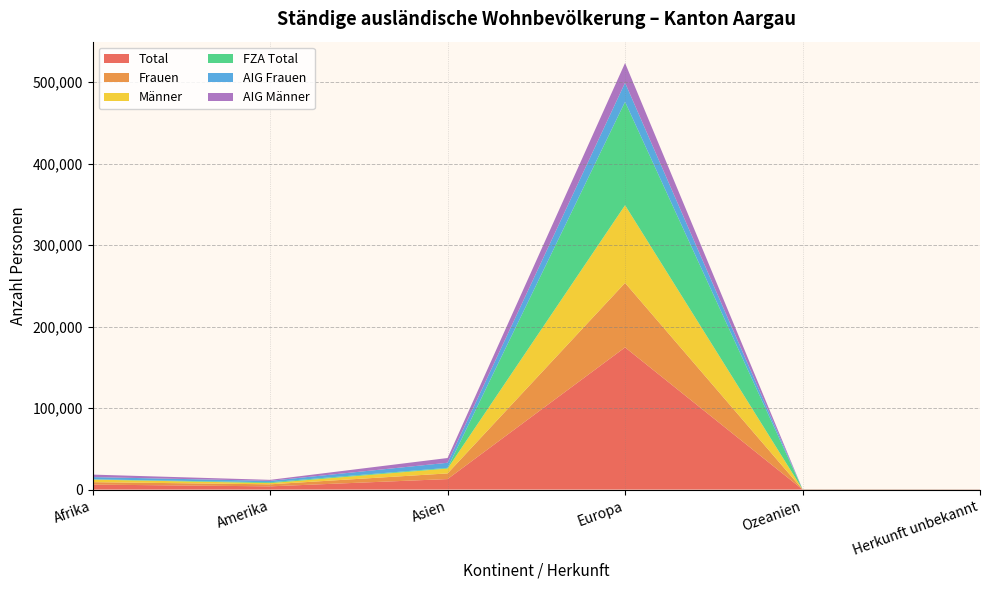

Reading right to left, extract all data points from this chart.

Total: 150	191	174450	12912	3985	6128
Frauen: 71	90	79125	6939	2501	2989
Männer: 79	101	95325	5973	1484	3139
FZA Total: 12	42	126844	842	1014	300
AIG Frauen: 62	63	23384	6259	1762	2790
AIG Männer: 76	86	24222	5811	1209	3038